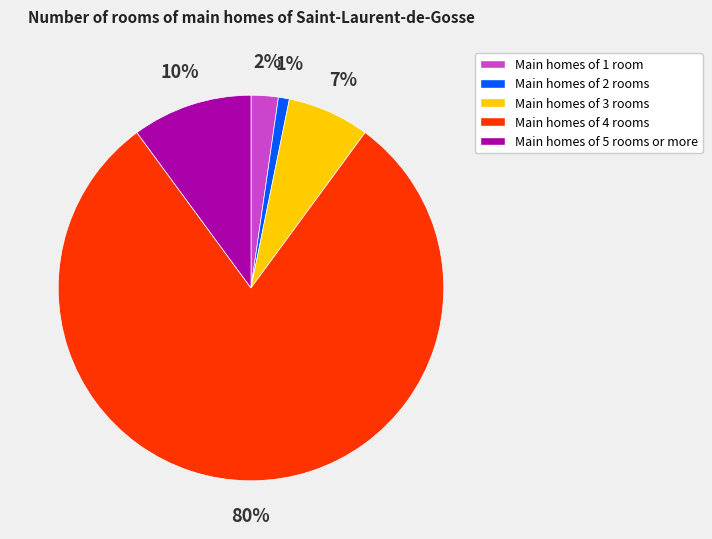

Do Main homes of 3 rooms and Main homes of 5 rooms or more together represent more than half of the pie?

No